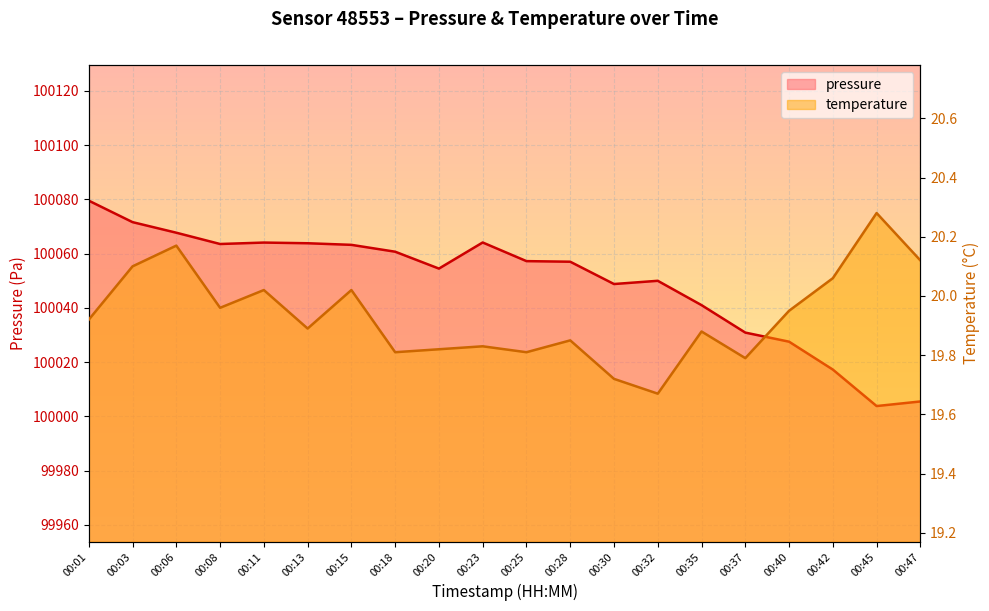

Rank the categories by temperature value from lowest to highest.

00:32, 00:30, 00:37, 00:18, 00:25, 00:20, 00:23, 00:28, 00:35, 00:13, 00:01, 00:40, 00:08, 00:11, 00:15, 00:42, 00:03, 00:47, 00:06, 00:45